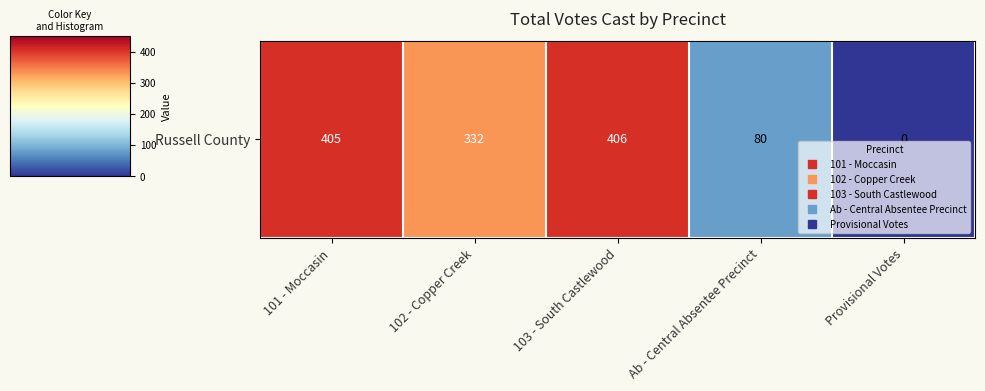

What is the change in value from 102 - Copper Creek to 103 - South Castlewood?

+74